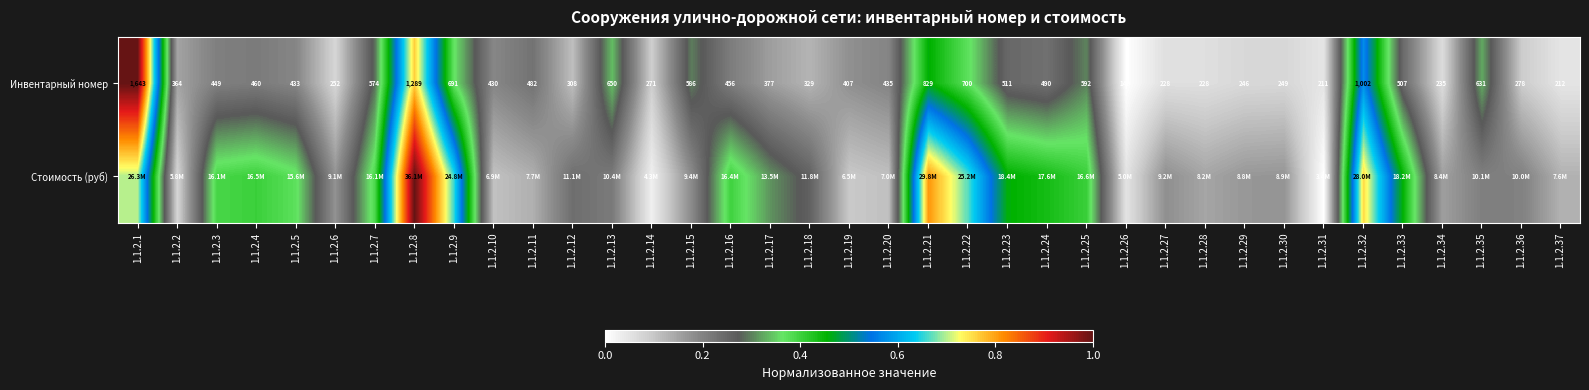

What is the difference between the maximum and minimum values in the Инвентарный номер series?

1.0